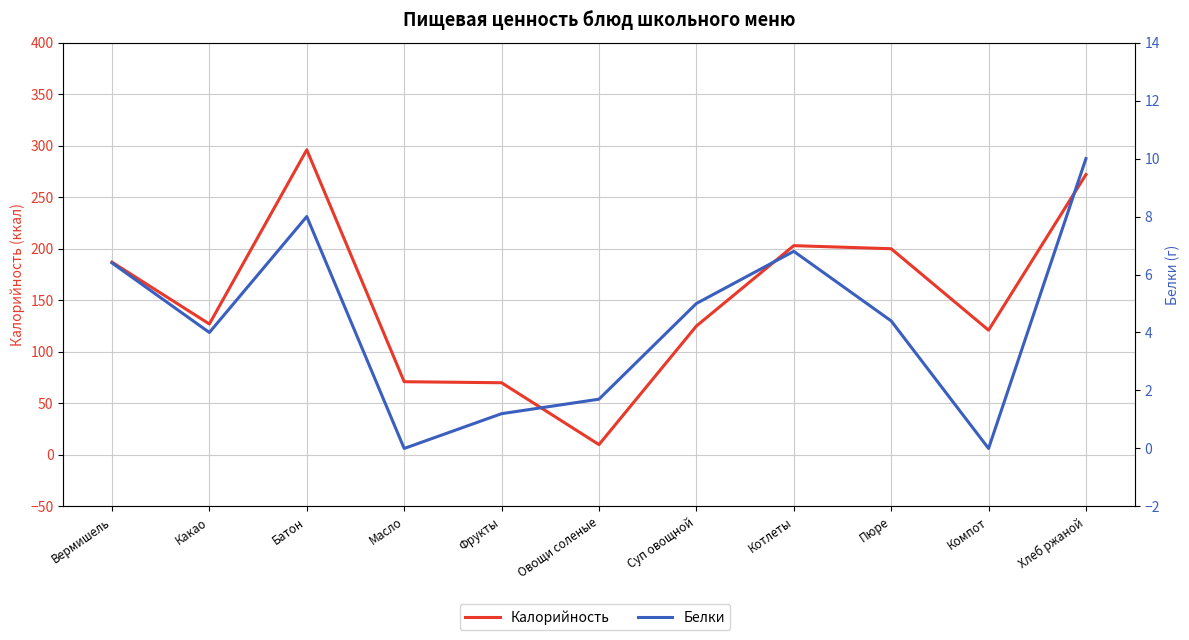

Which series has the widest spread of values?

Калорийность